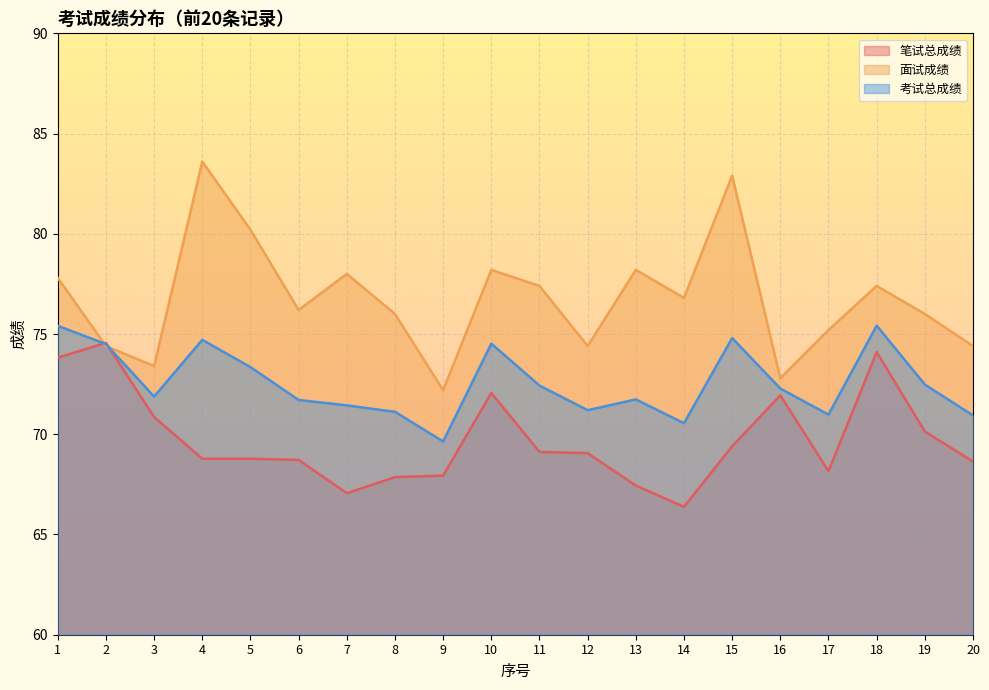

In 考试总成绩, how many points are lower than both neighbors (excluding endpoints)?

5